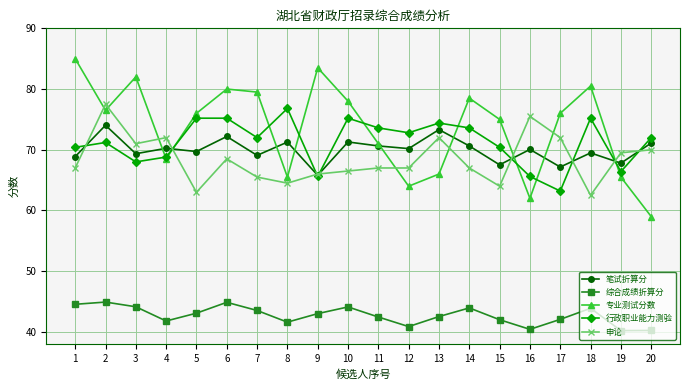

What is the difference between the 专业测试分数 values at 8 and 6?

14.5